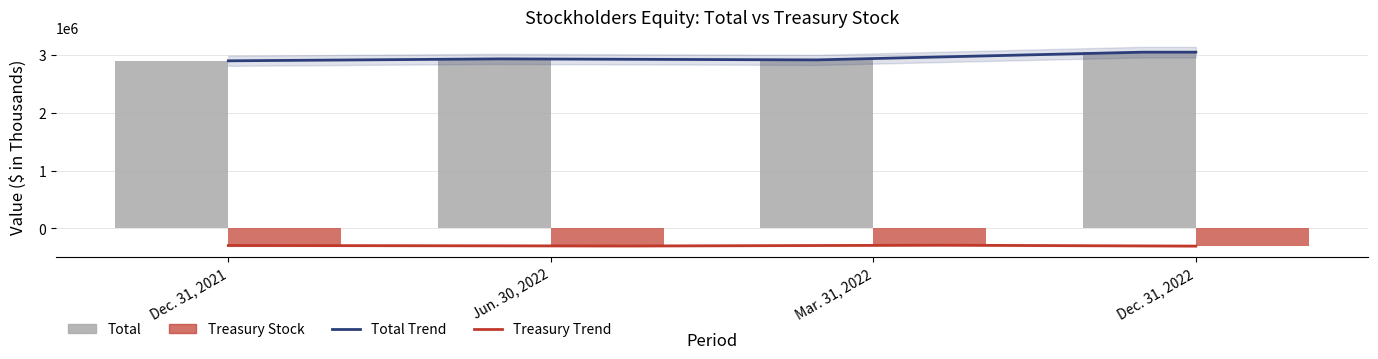

What is the sum of the Total values at Dec. 31, 2022 and Mar. 31, 2022?

5957033